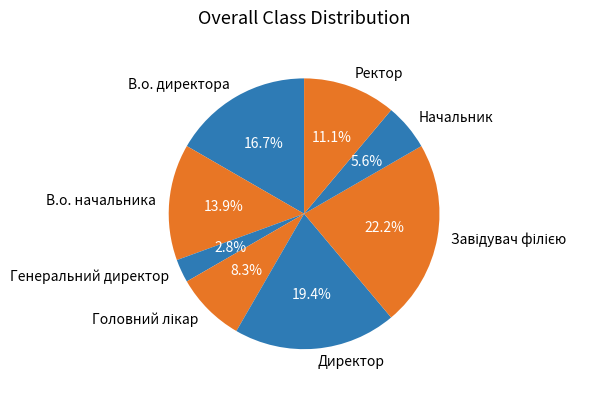

Count the number of slices in the pie.

8